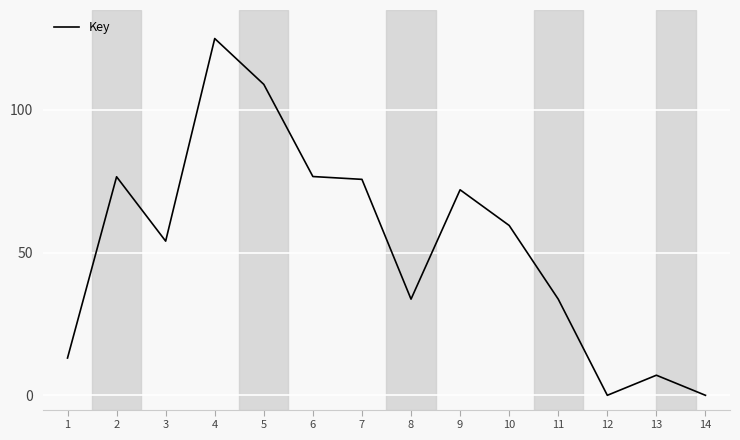

What value does the data have at 6?

76.7